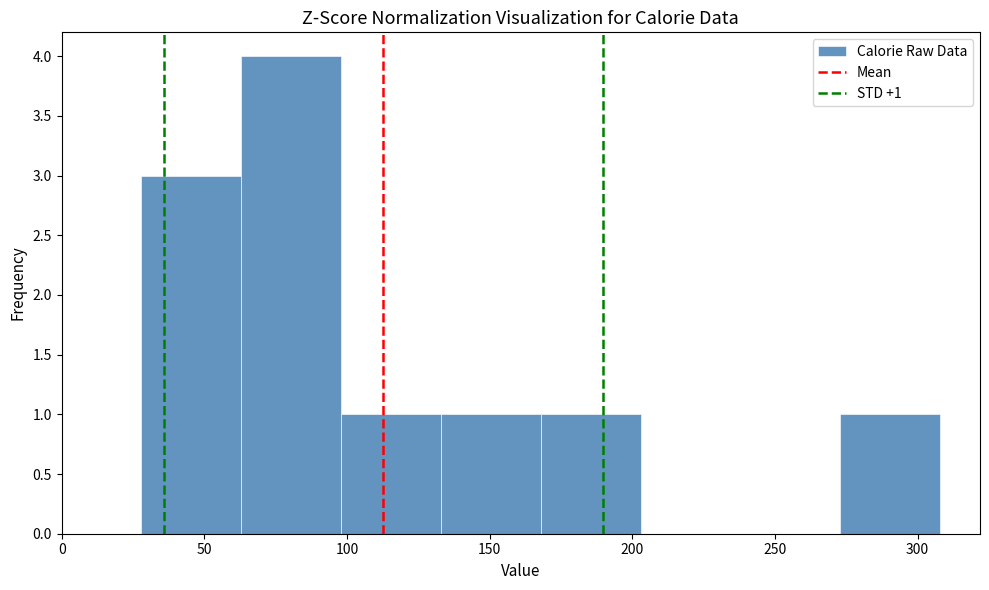

Which range on the x-axis has the tallest bar?

65 to 100